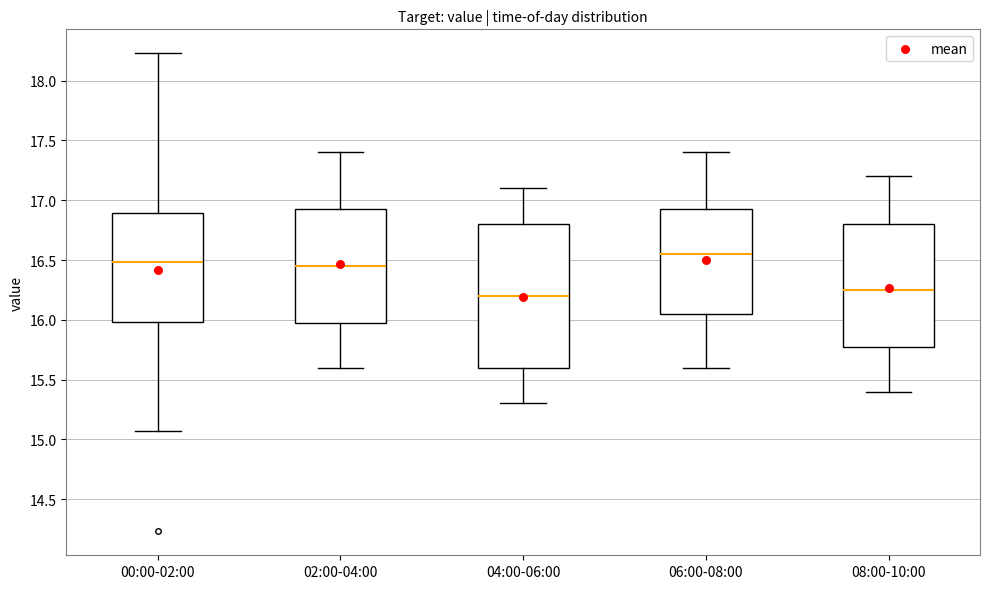

Comparing the boxes themselves (not the whiskers), which one is the tallest?

04:00-06:00